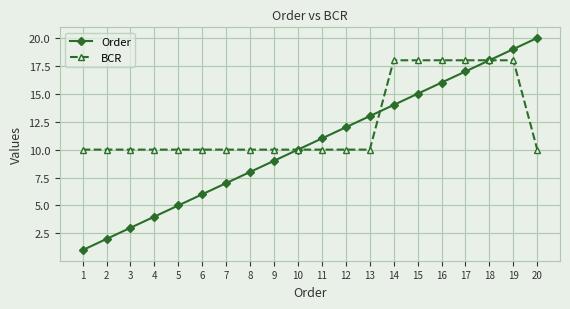

What is the value of the BCR point at the 15th from the left?

18